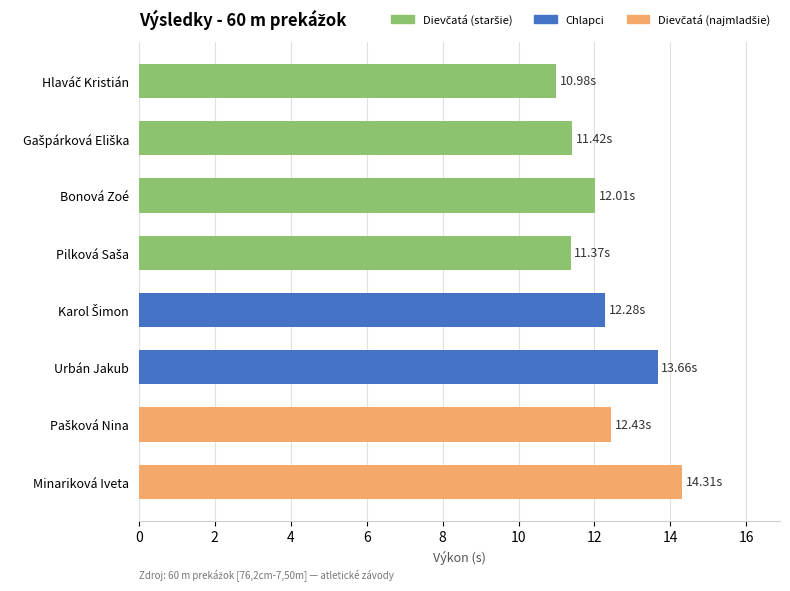

Which category has the highest value across all series?

Minariková Iveta